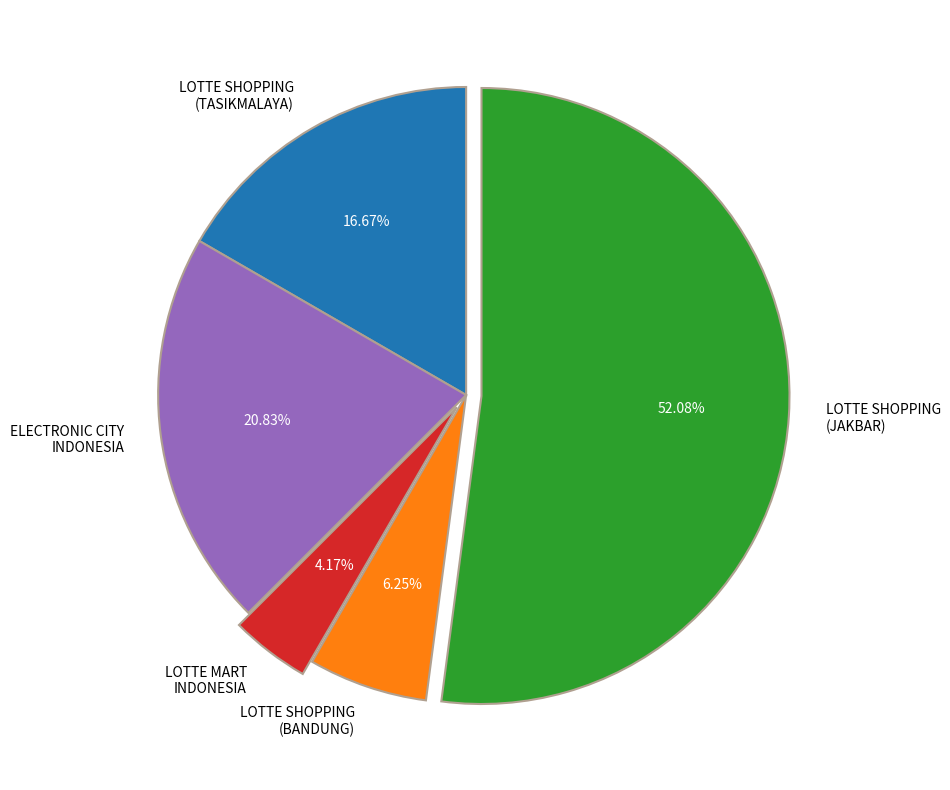

Rank the categories by value from highest to lowest.

LOTTE SHOPPING (JAKBAR), ELECTRONIC CITY INDONESIA, LOTTE SHOPPING (TASIKMALAYA), LOTTE SHOPPING (BANDUNG), LOTTE MART INDONESIA